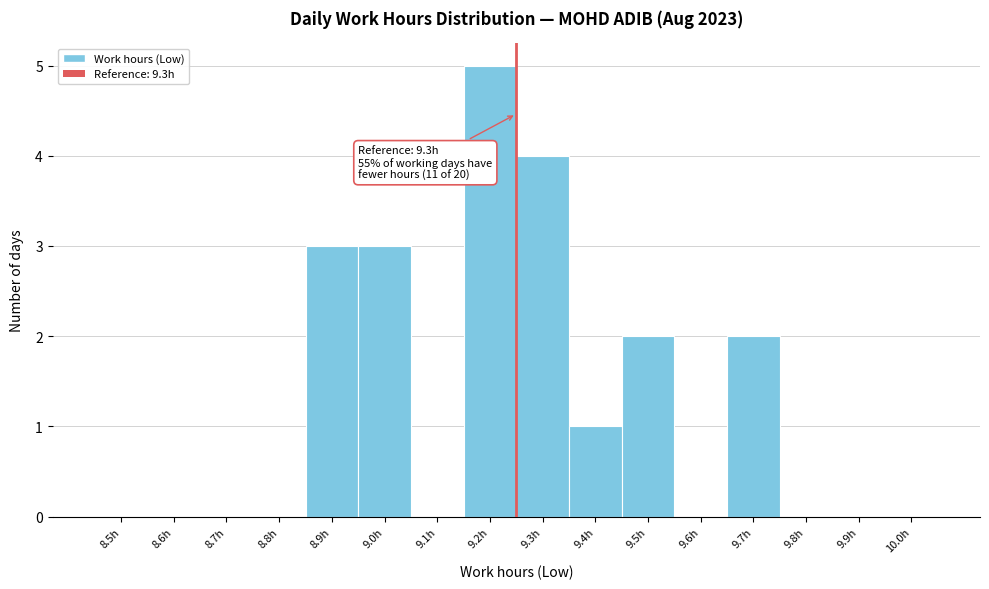

Reading left to right, extract all data points from this chart.

8.5h=0	8.6h=0	8.7h=0	8.8h=0	8.9h=3	9.0h=3	9.1h=0	9.2h=5	9.3h=4	9.4h=1	9.5h=2	9.6h=0	9.7h=2	9.8h=0	9.9h=0	10.0h=0